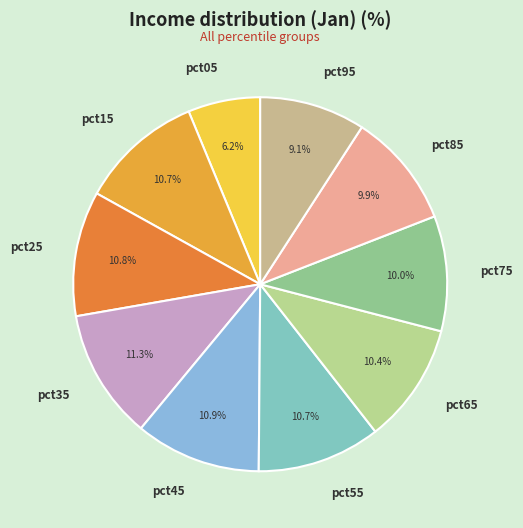

Approximately how many times larger is the value at pct05 compared to pct75?

0.6